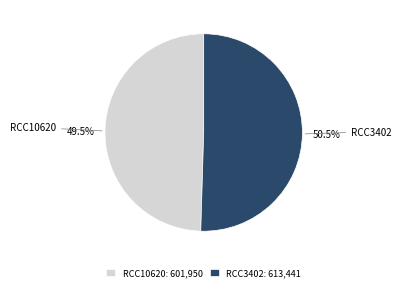

What is the majority slice?

RCC3402